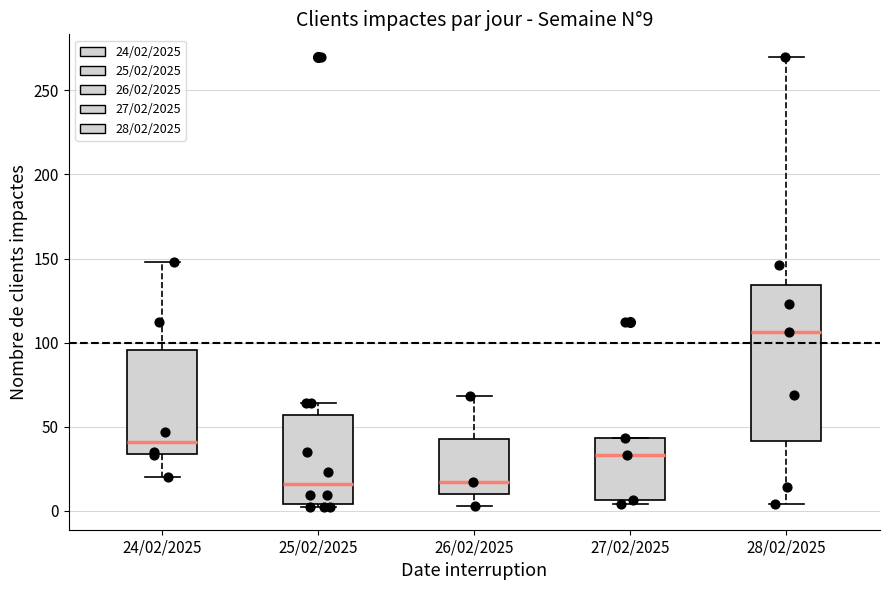

Which box's median line is the highest?

28/02/2025